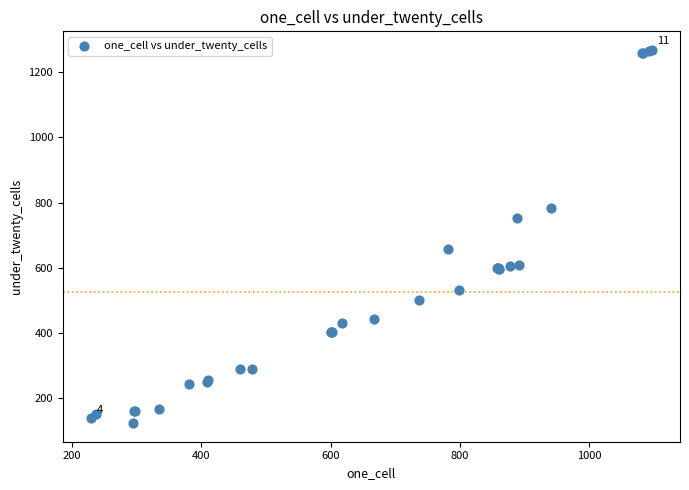

What Y value in the scatter plot is closest to 696?

659